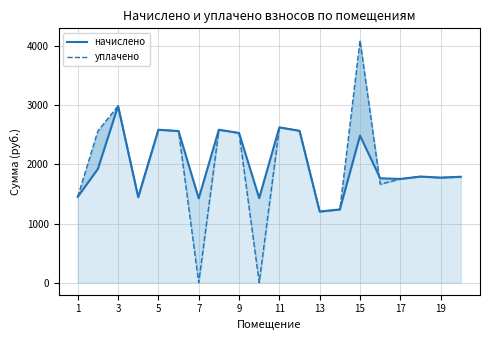

Between 3 and 19, which series saw the biggest shift?

уплачено